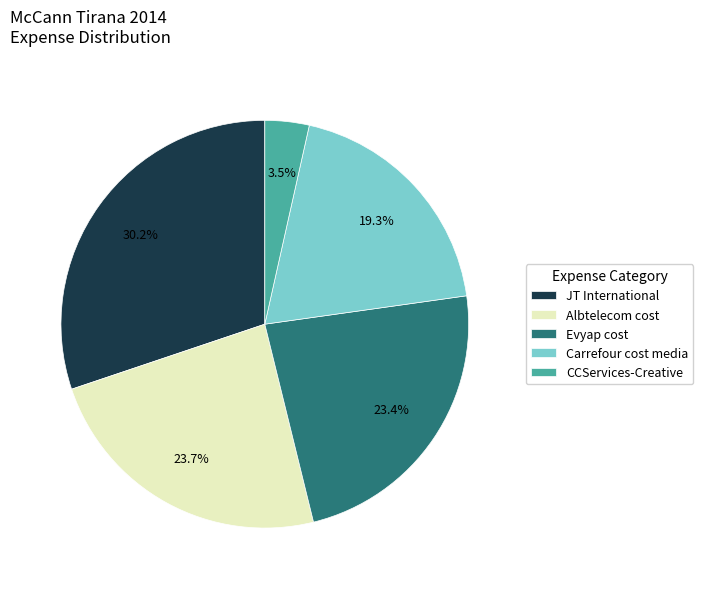

How many slices are in this pie chart?

5